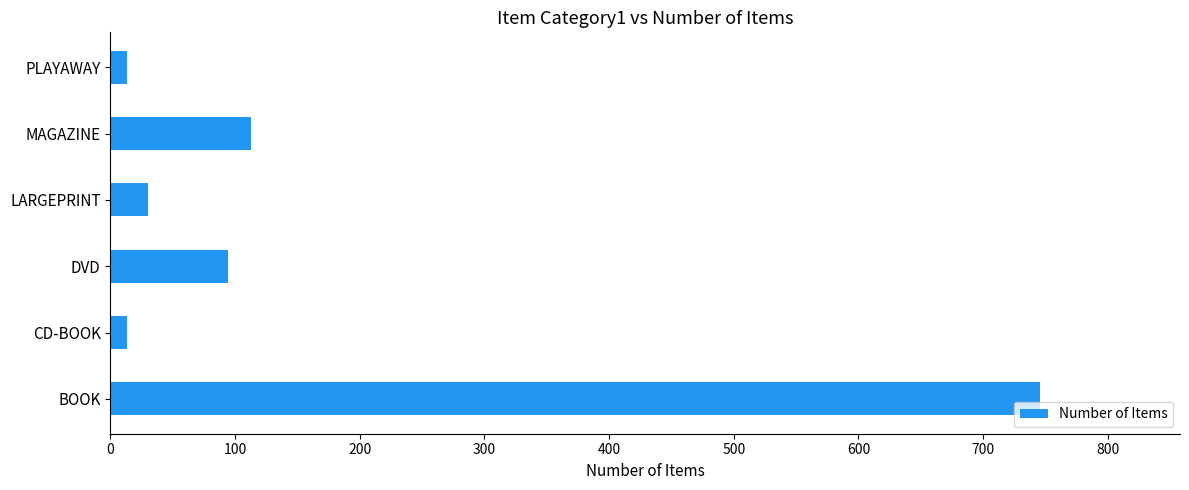

Which has a higher value, DVD or LARGEPRINT?

DVD